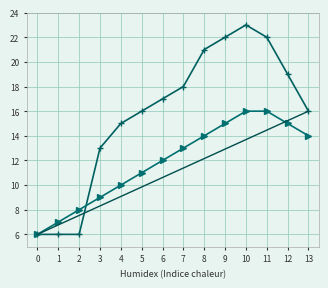

The value of Isto razdoblje prethodne godine at 11 is 13. True or false?

False